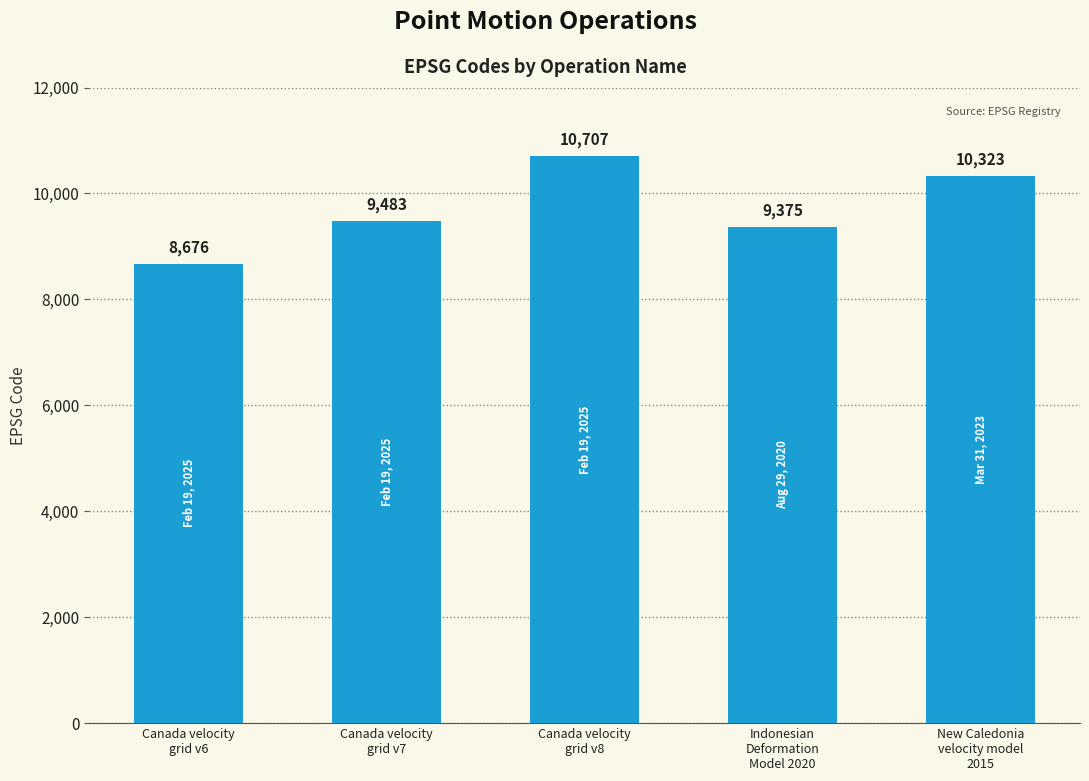

What is the average value?

9713